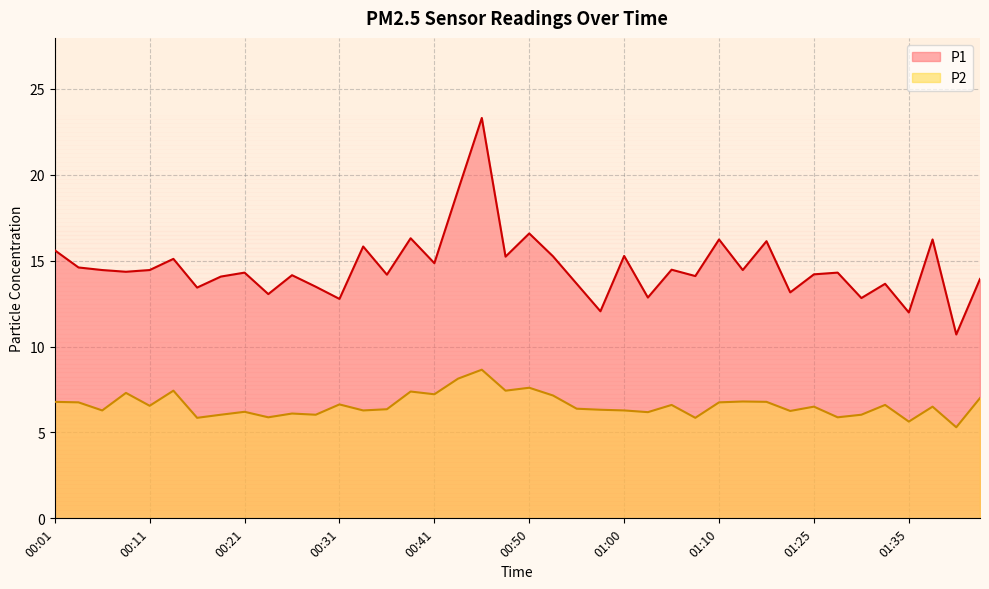

How many values in the P1 series are below 14?

13